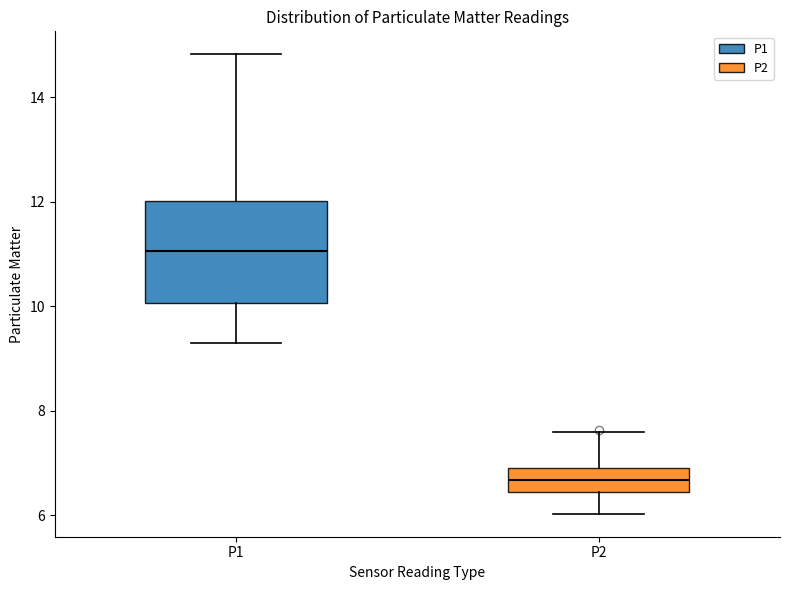

Which box is the tallest, from its lower edge to its upper edge?

P1